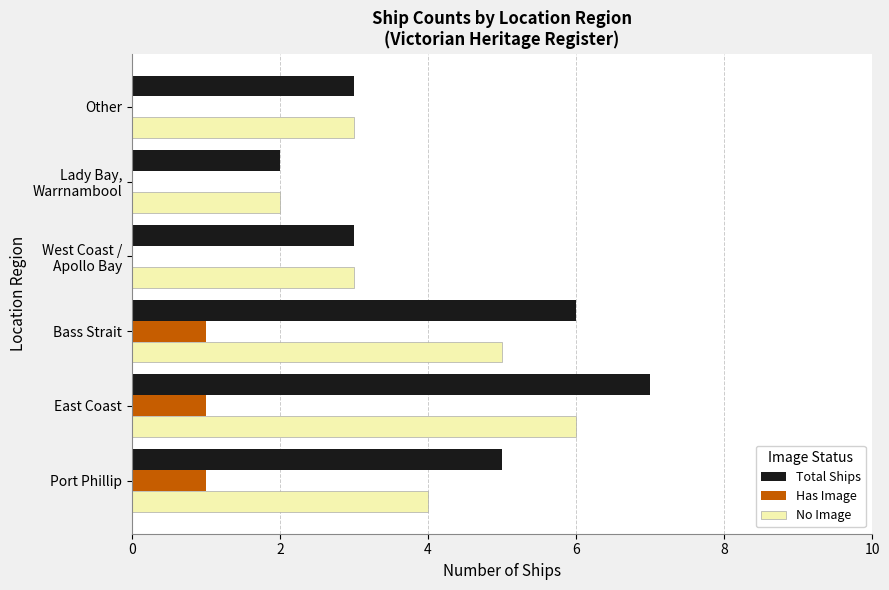

Which series has the largest total across all categories?

Total Ships